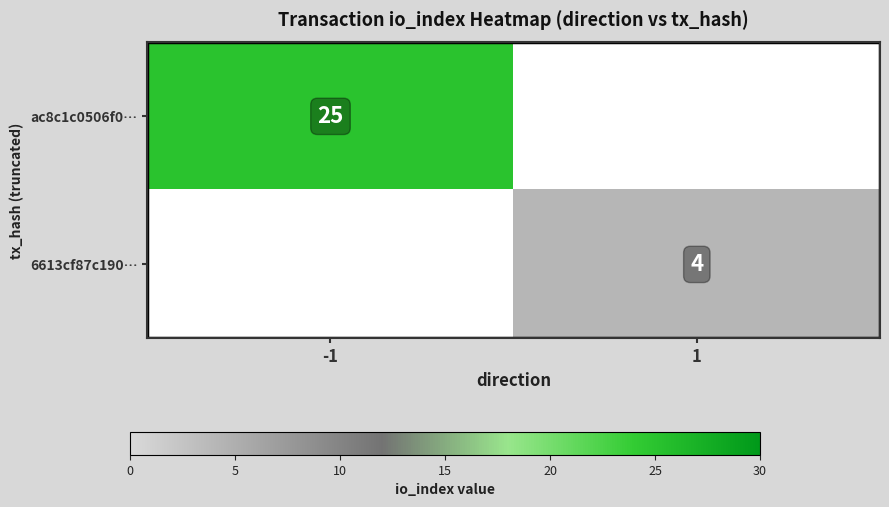

True or false: 6613cf87c190… has a value of 2 at 1.

False